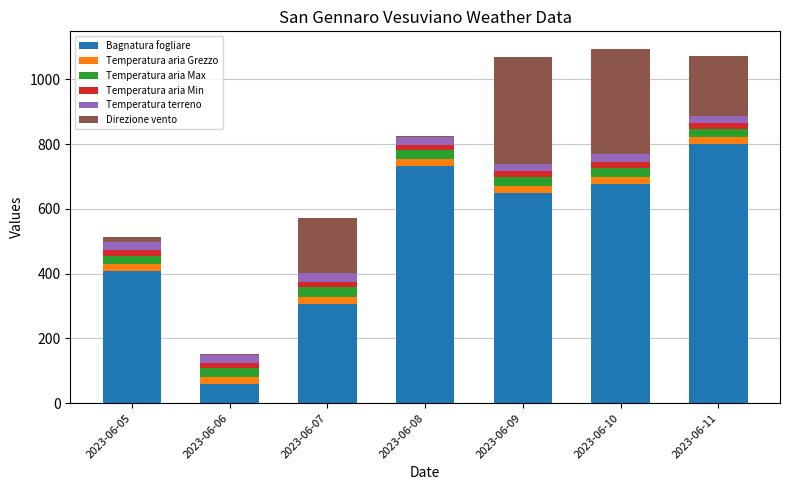

What is the sum of all Bagnatura fogliare values?

3629.4